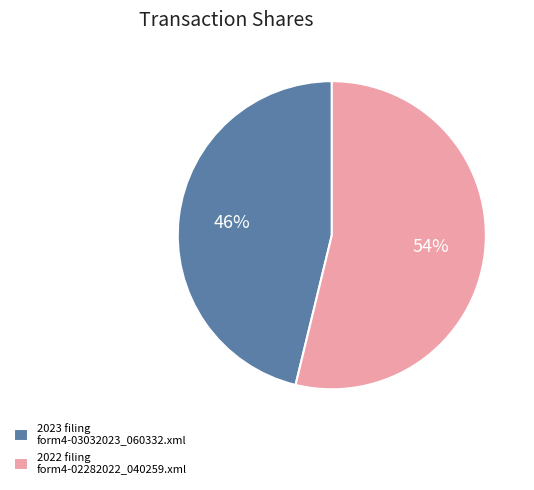

How many slices are in this pie chart?

2